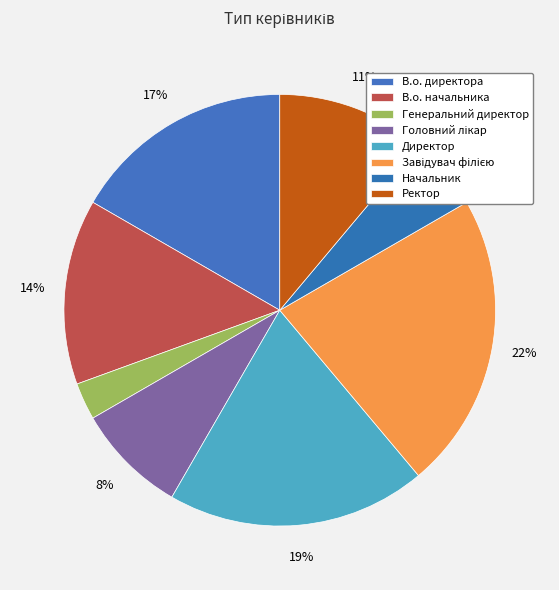

Rank the categories by value from lowest to highest.

Генеральний директор, Начальник, Головний лікар, Ректор, В.о. начальника, В.о. директора, Директор, Завідувач філією